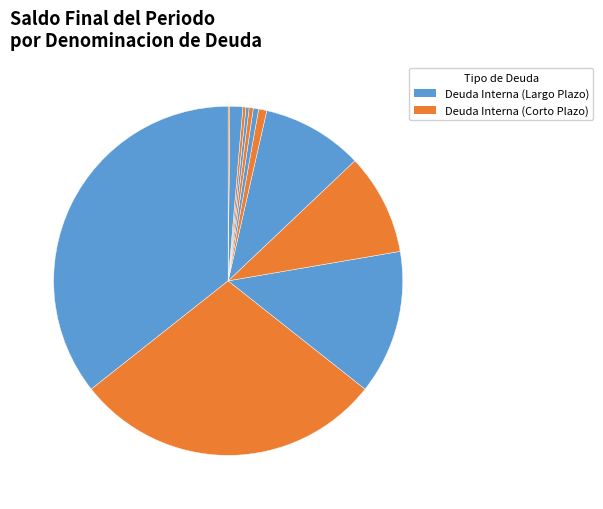

Which category has the smallest portion of the pie?

Financiamiento BBVA 9668594671